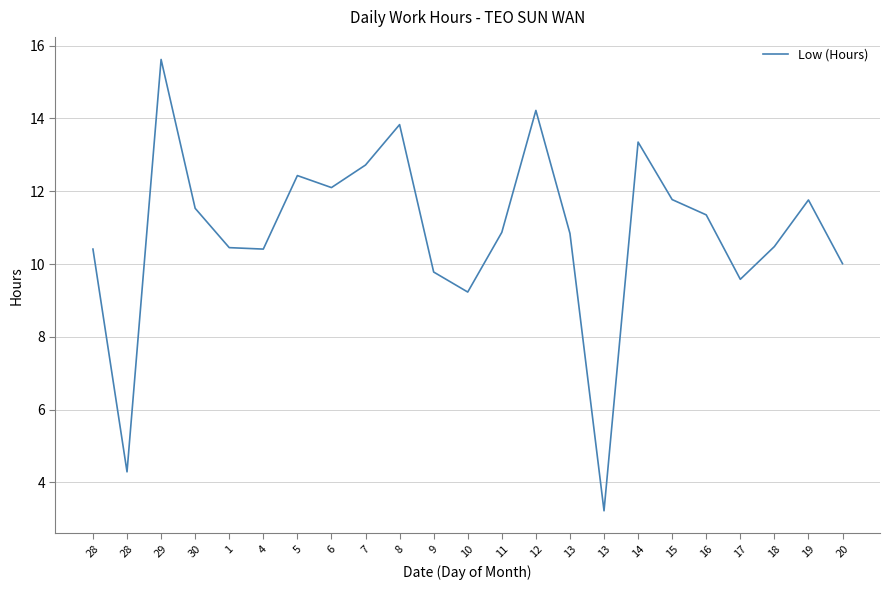

How many categories are shown in the chart?

23